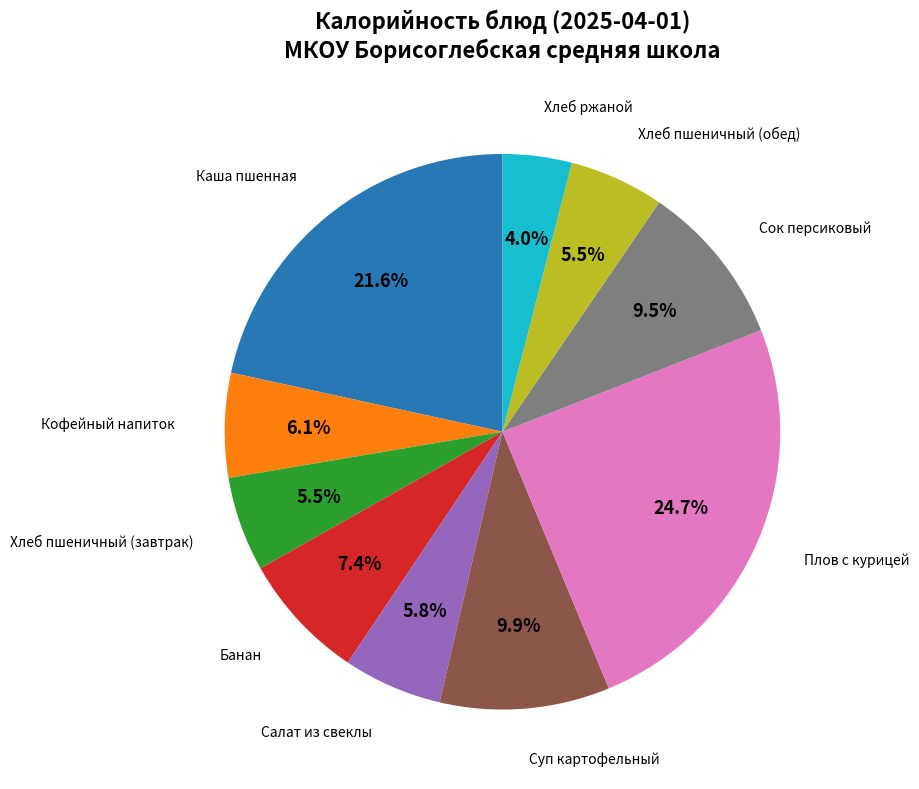

Does any single category account for the majority?

No